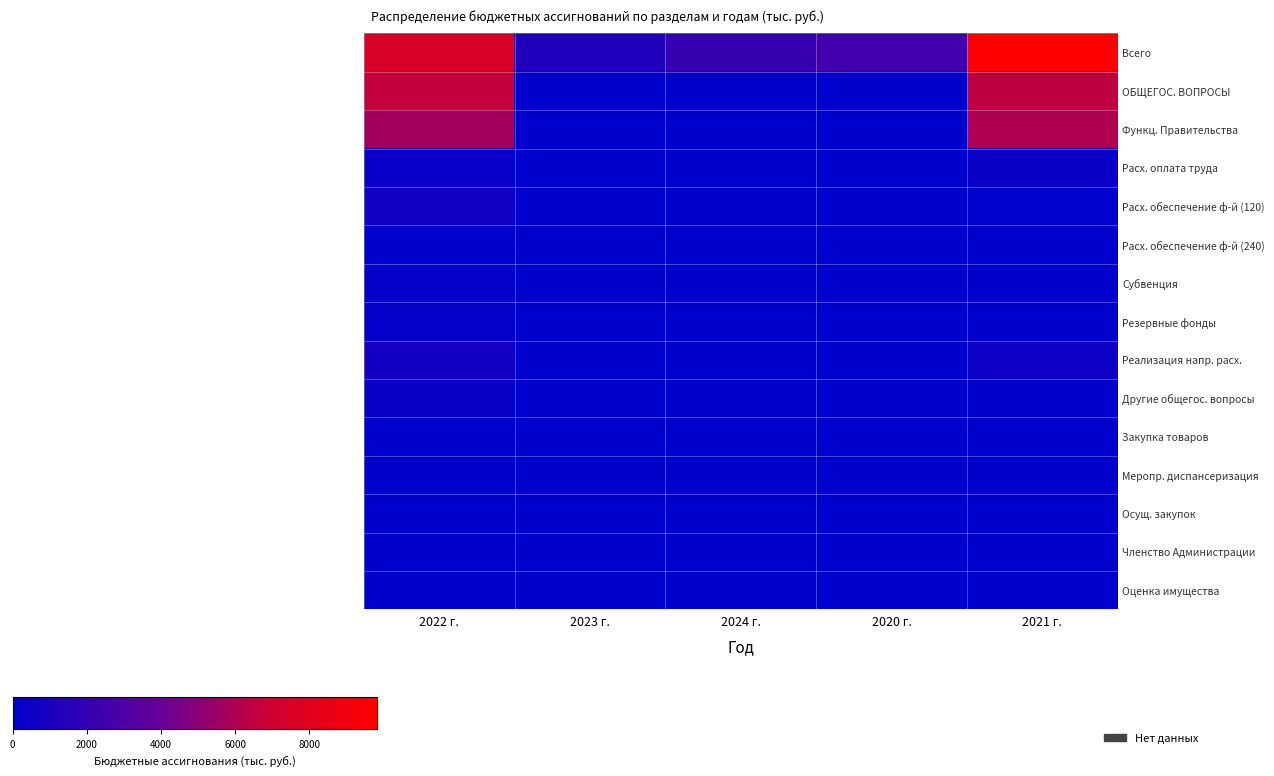

The Закупка товаров series shows 14.0 at 2020 г.. True or false?

False